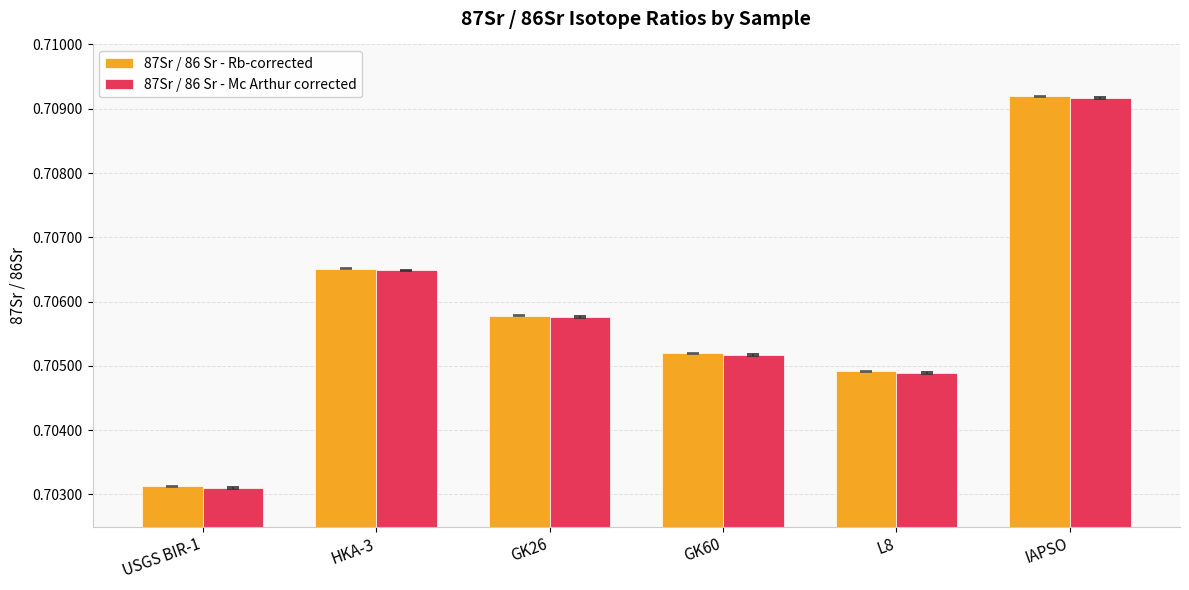

At which category is the sum across all series the highest?

IAPSO